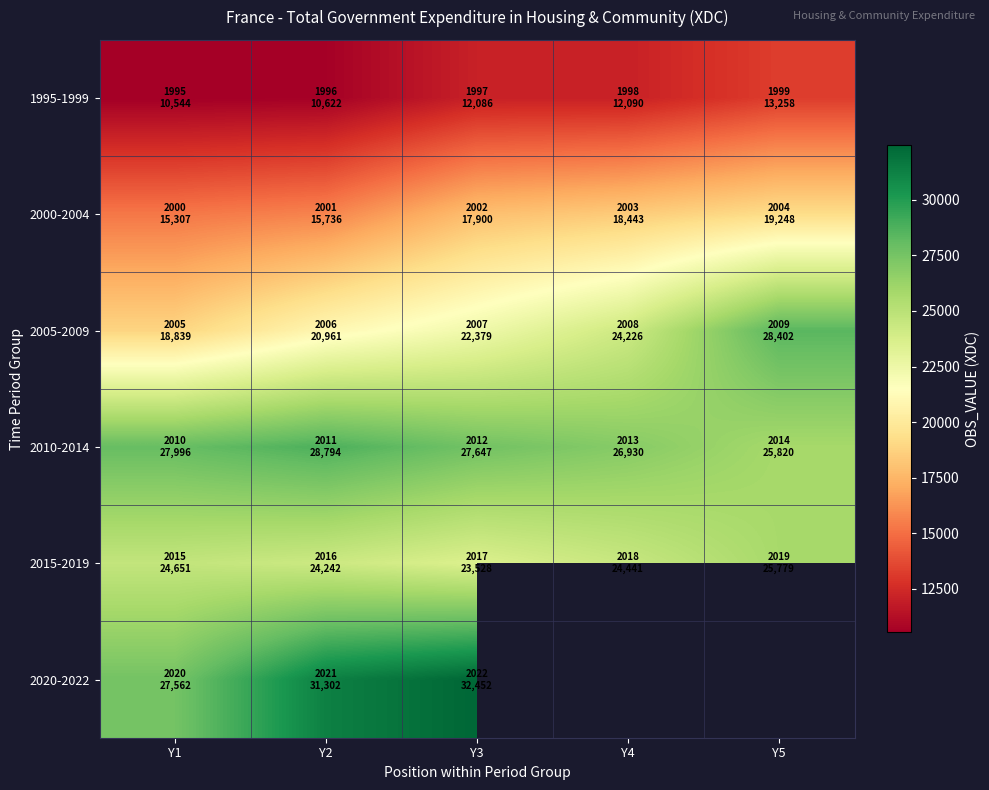

The 2005-2009 series shows 38731.2 at Y3. True or false?

False